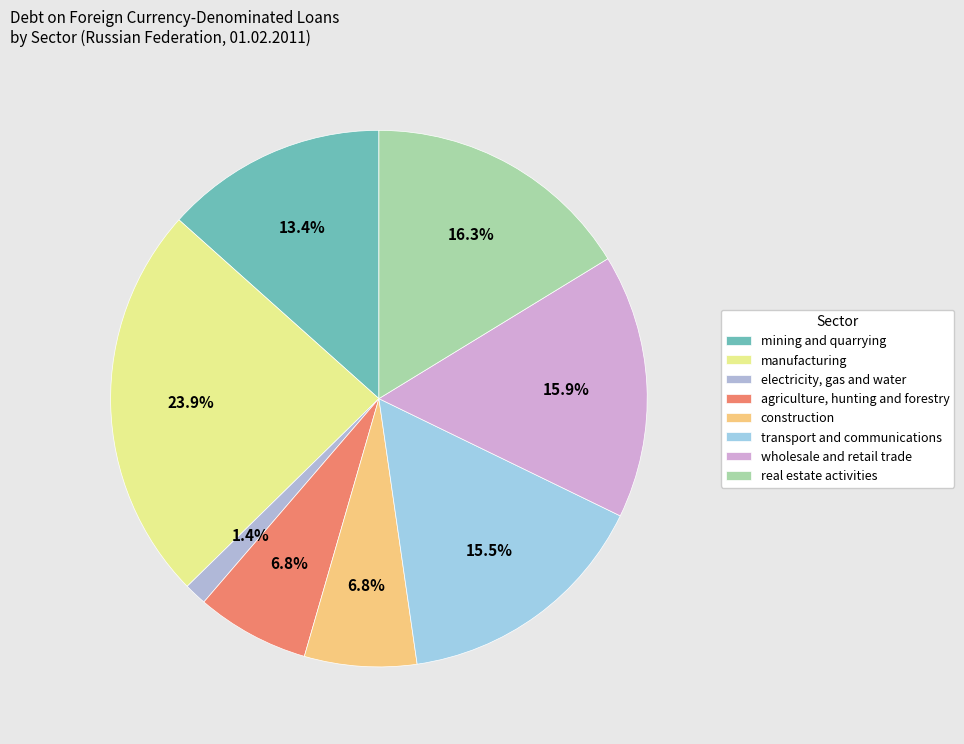

Combined, do manufacturing and electricity, gas and water account for over 50%?

No